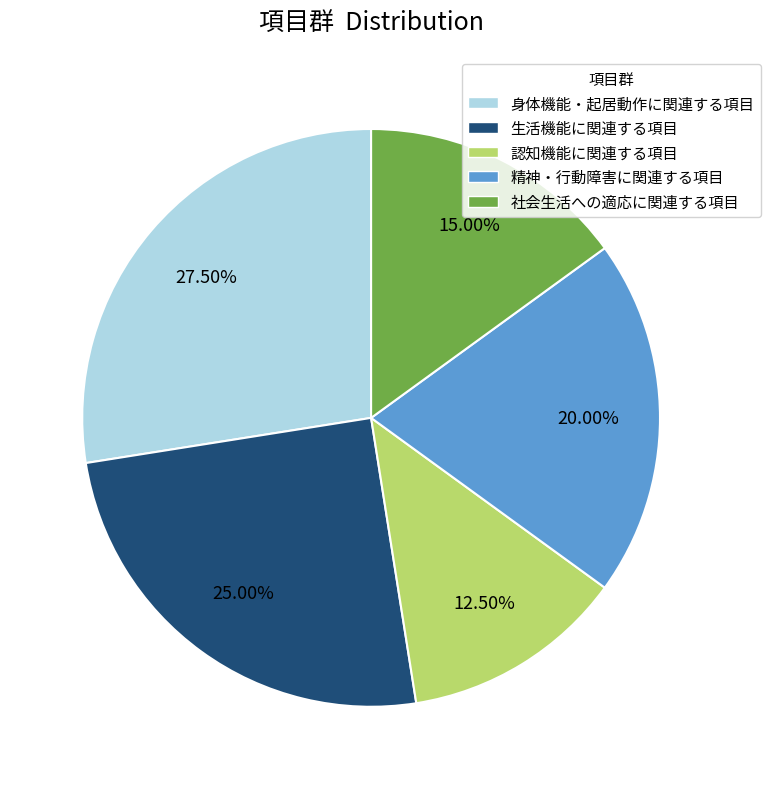

Do 生活機能に関連する項目 and 精神・行動障害に関連する項目 together represent more than half of the pie?

No